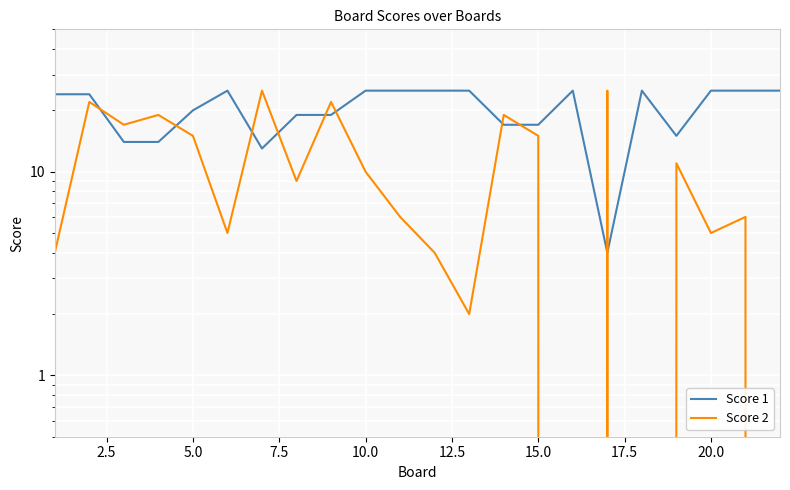

Where is the first local minimum for Score 2?

5.0